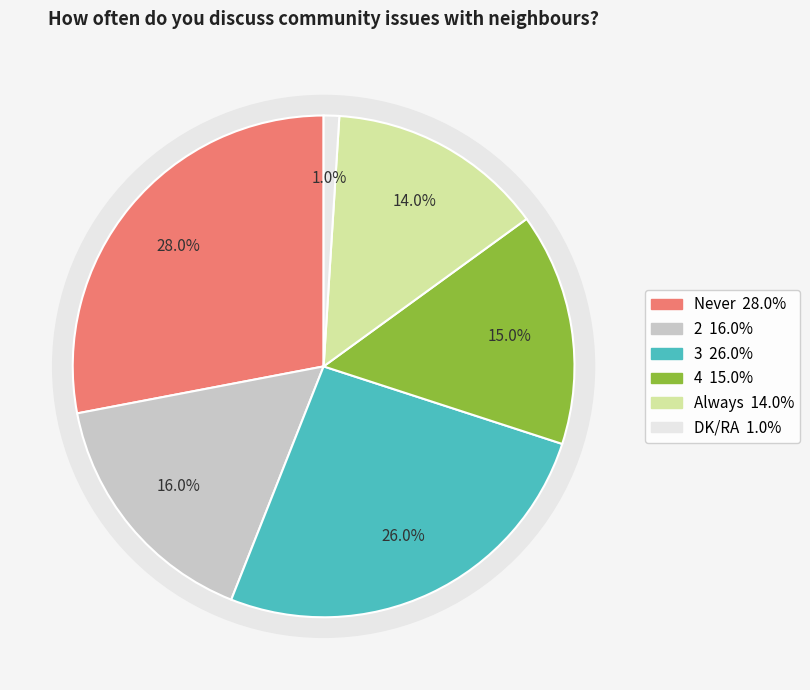

Is the sum of Always and 2 greater than half?

No